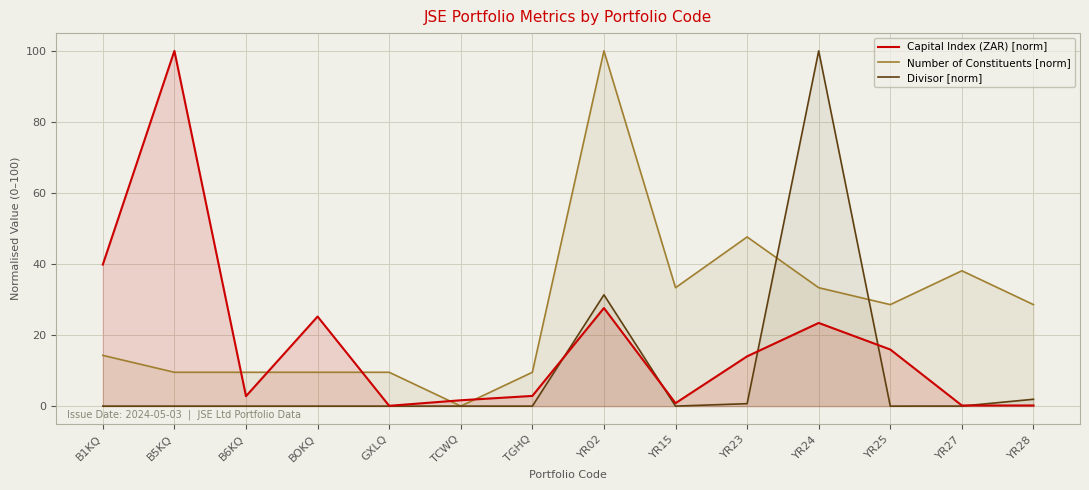

Rank the series at B6KQ from lowest to highest value.

Divisor [norm], Capital Index (ZAR) [norm], Number of Constituents [norm]